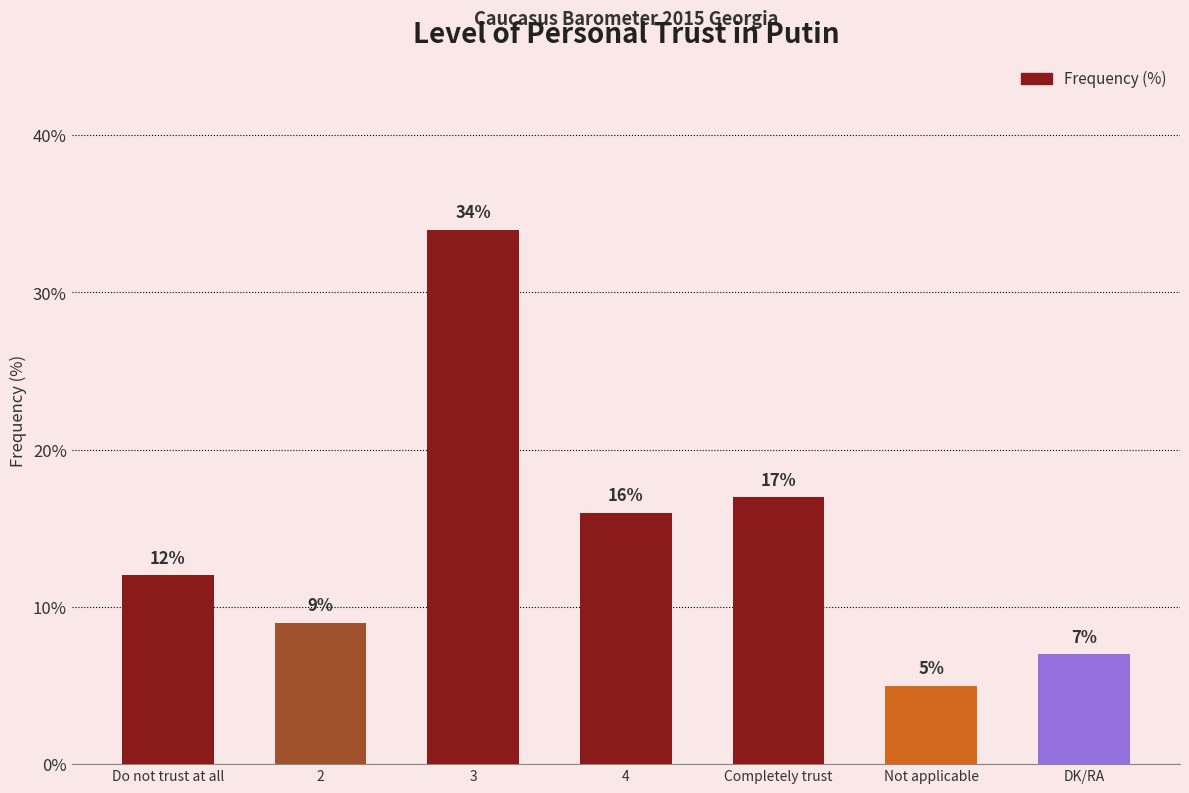

The value at Completely trust is 17. True or false?

True